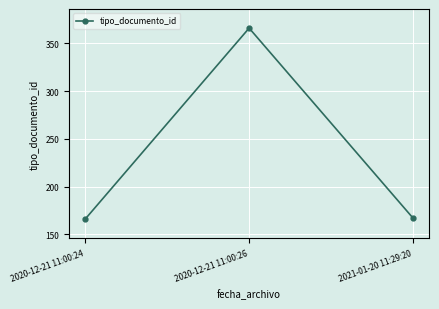

How many lines are shown in the chart?

1